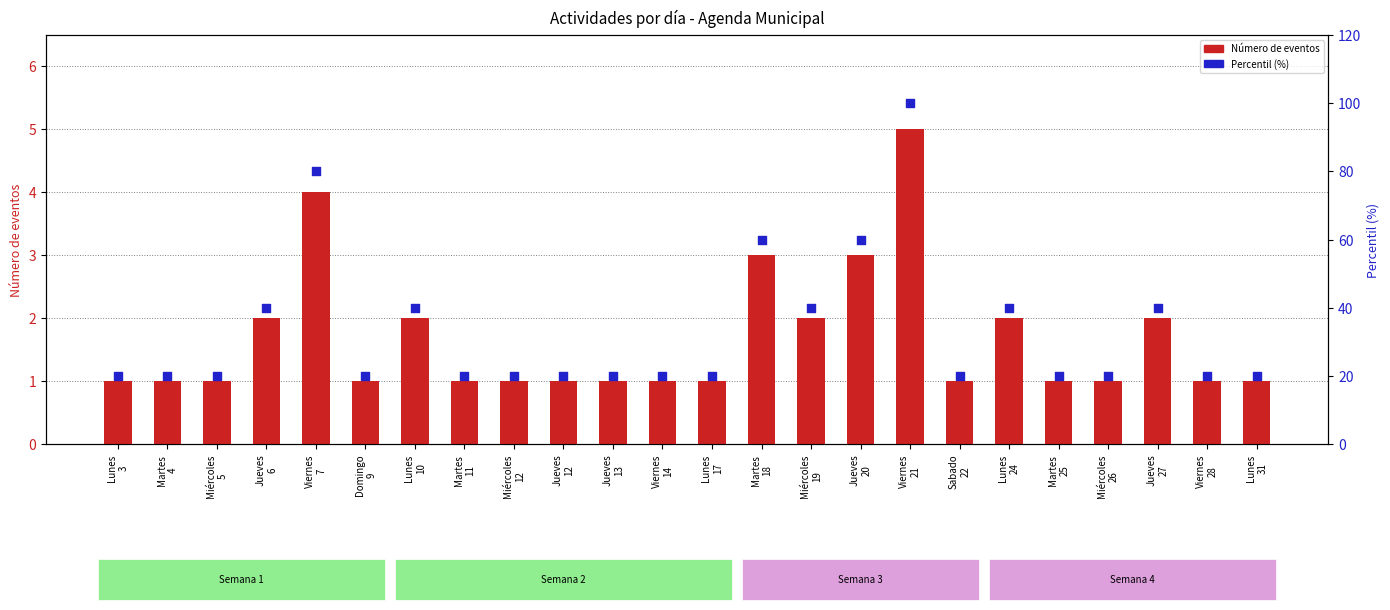

At which category is the sum across all series the highest?

Viernes
21